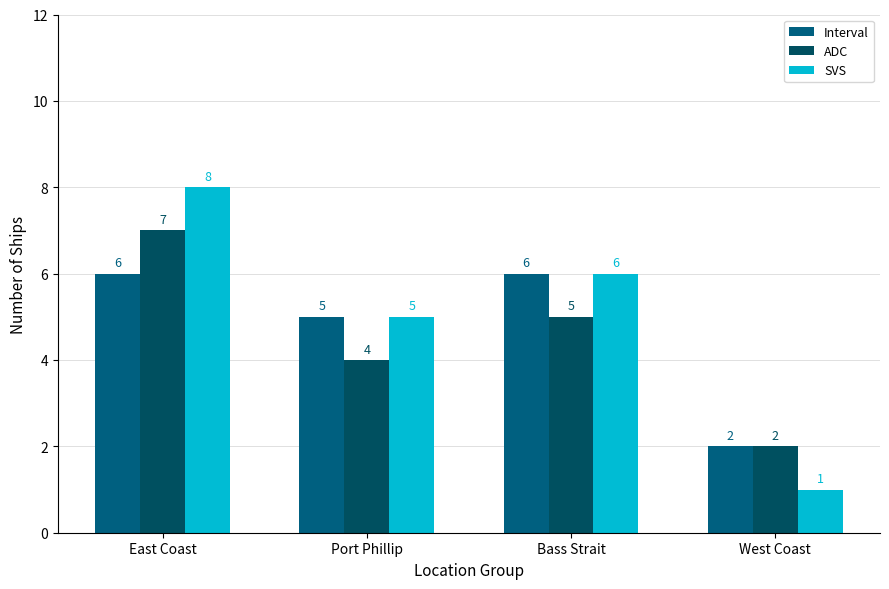

How many data points in Interval are less than 6?

2